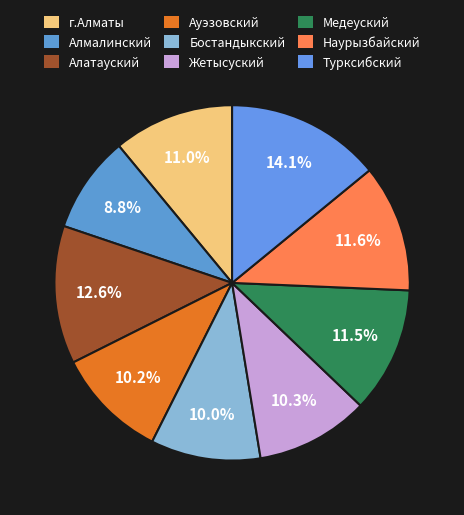

To the nearest percent, what is the combined percentage of Алатауский and г.Алматы?

24%